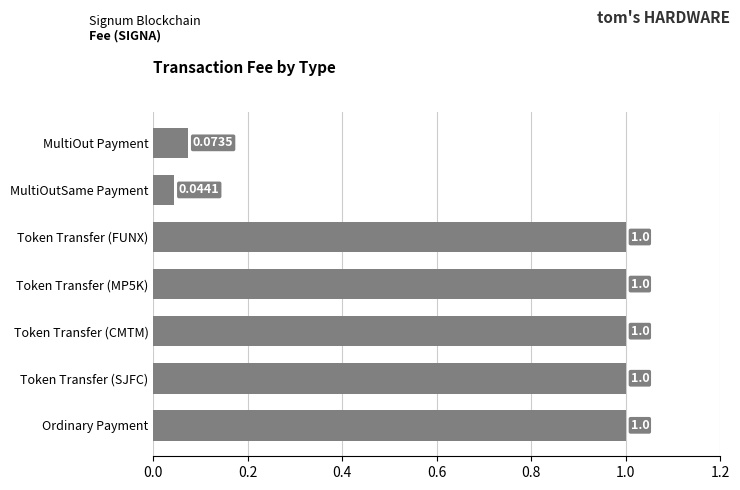

What is the ratio of the value at Token Transfer (MP5K) to the value at Ordinary Payment?

1.0